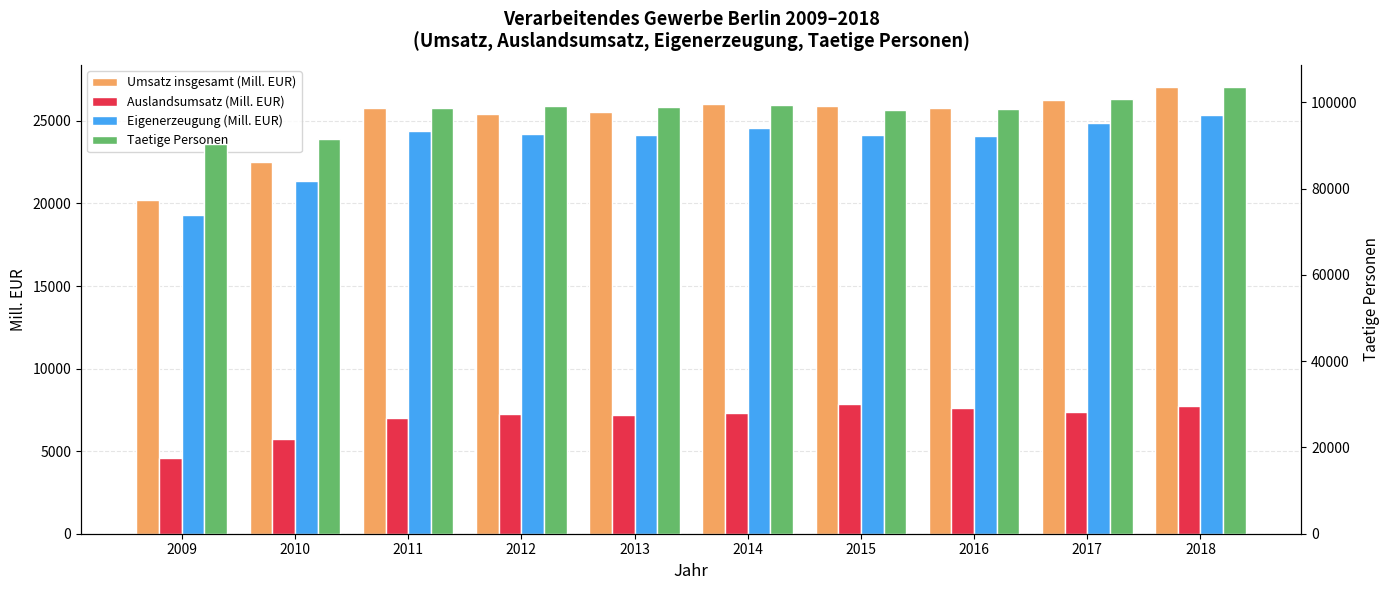

Between 2017 and 2013, which is larger?

2017